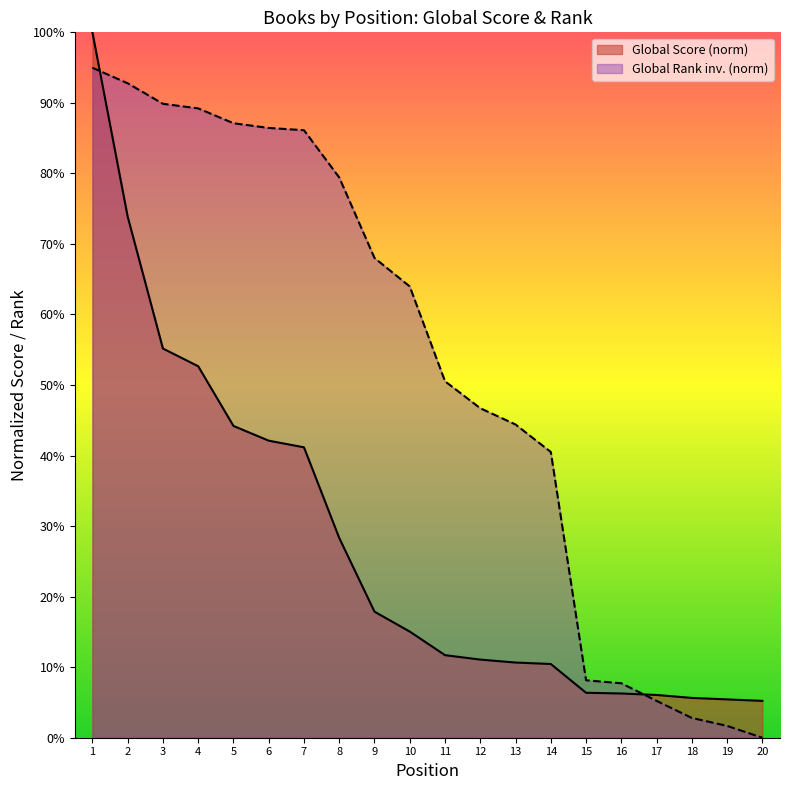

What is the difference between the maximum and minimum values in the Global Rank (scaled) series?

95.0